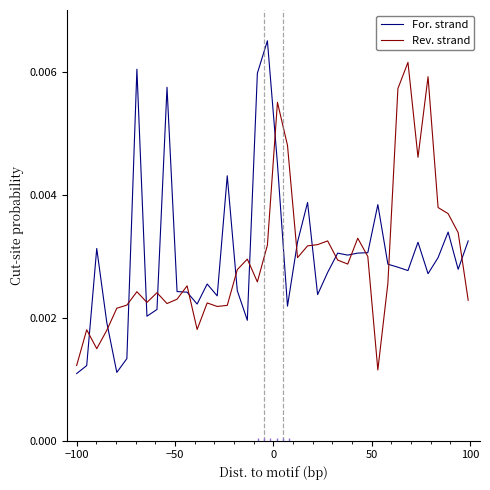

What are all the series names shown in the legend?

For. strand, Rev. strand